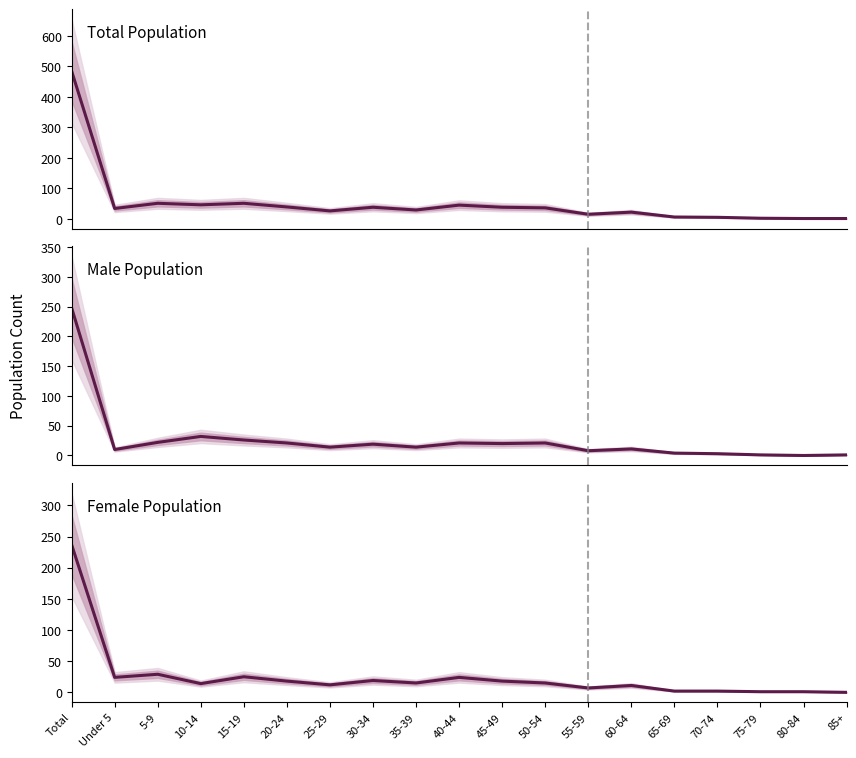

Rank the series at 75-79 from highest to lowest value.

Total Population, Male Population, Female Population